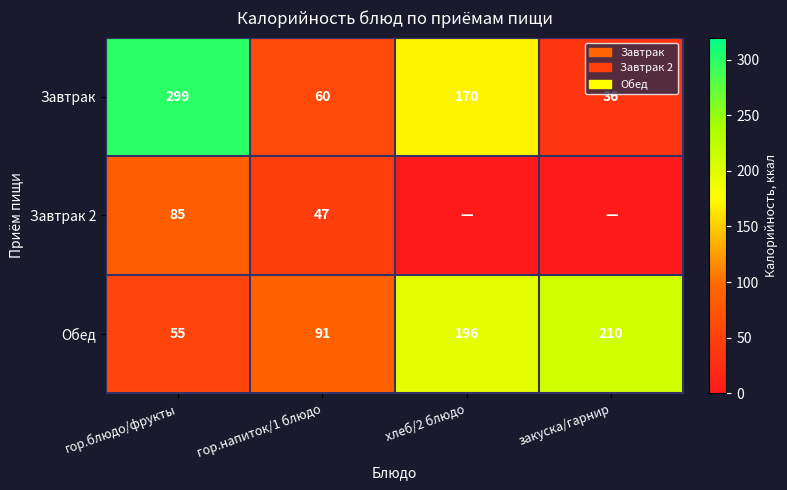

At which label is Обед closest to 132?

гор.напиток/1 блюдо